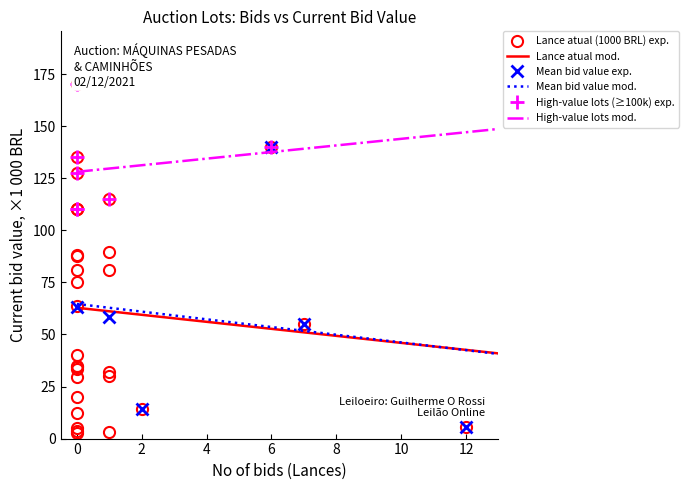

True or false: Lance atual mod. and High-value lots mod. intersect in this chart.

False